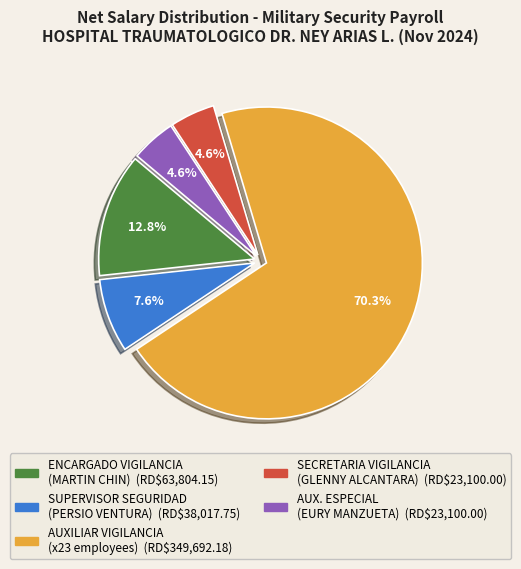

Does any single category account for the majority?

Yes